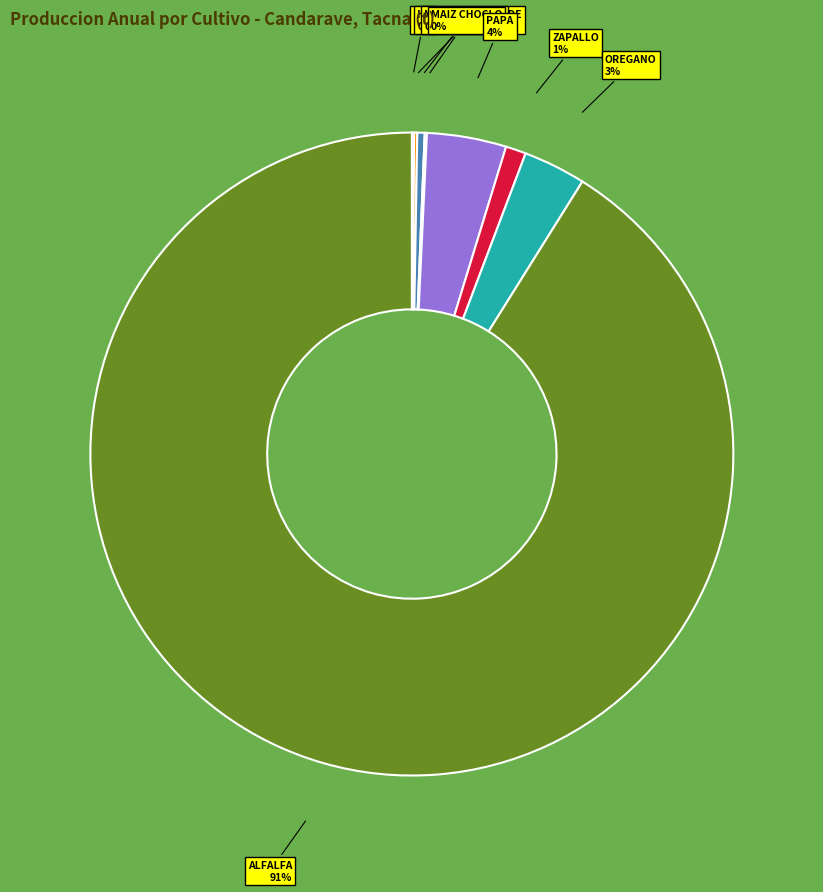

Is there a majority slice in this chart?

Yes